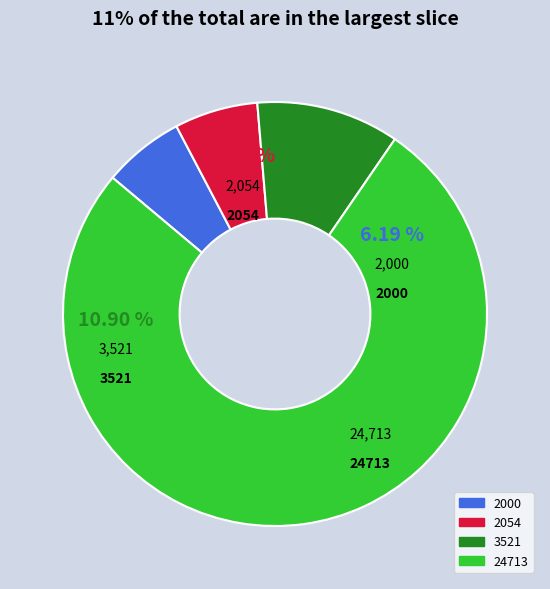

Combined, do 2000 and 2054 account for over 50%?

No